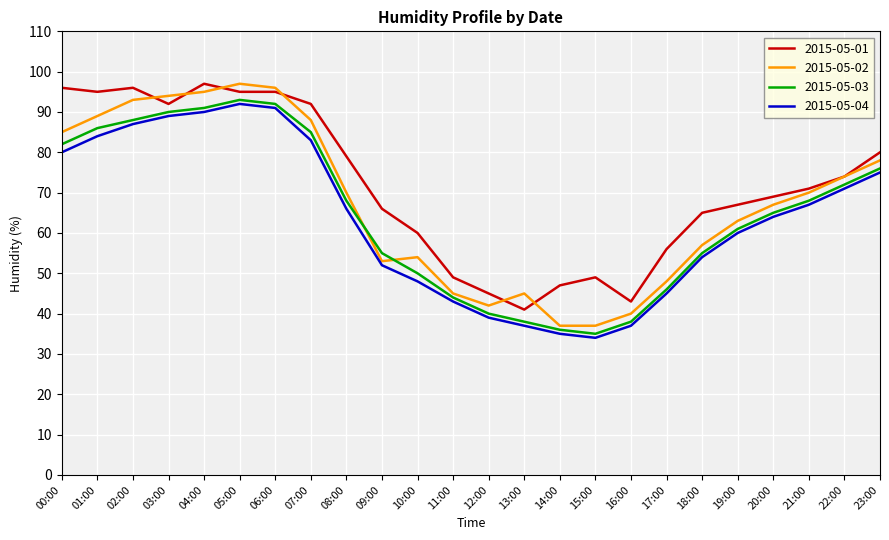

What position from the right is 04:00?

20